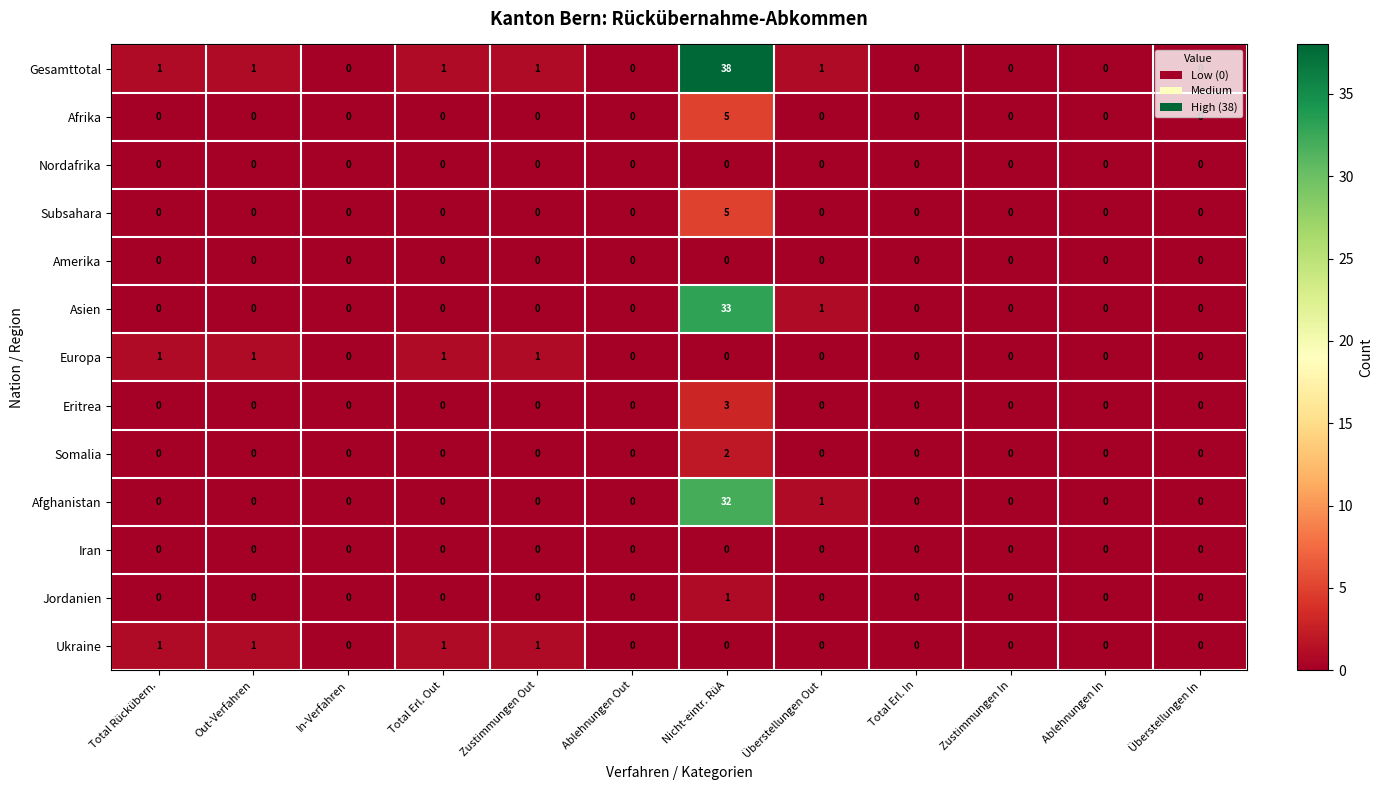

What is the sum of all Asien values?

34